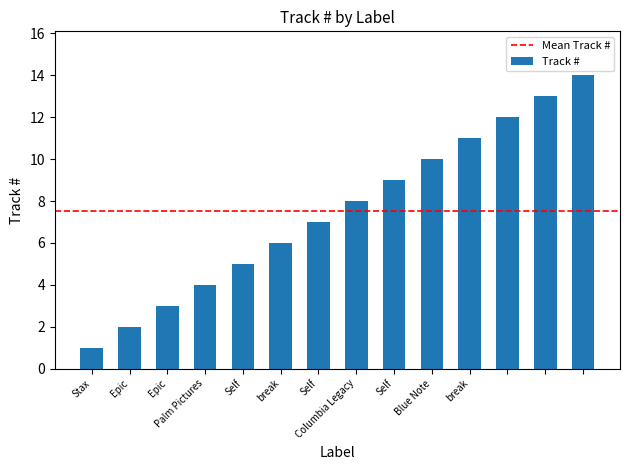

How many data points are less than 8?

7